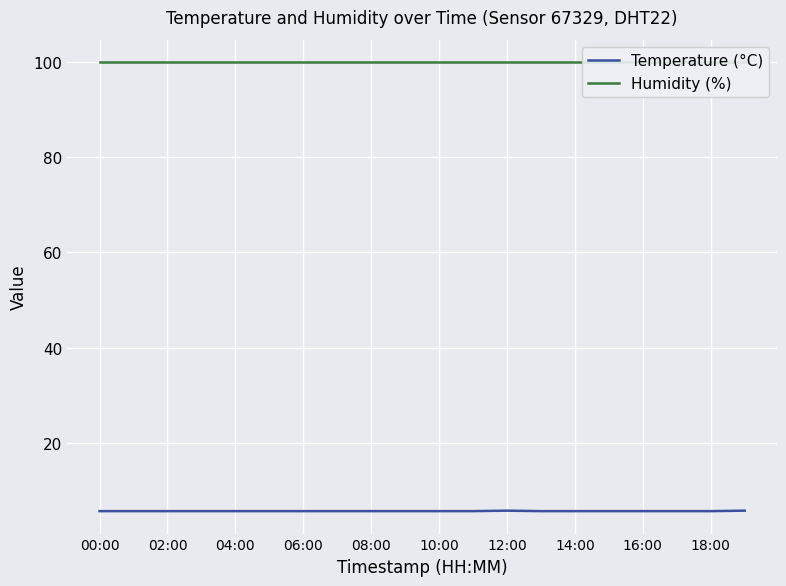

What is the total value across all series at 13?

105.6